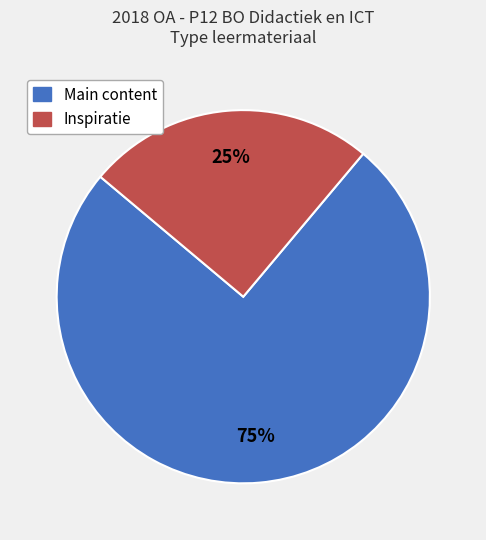

To the nearest percent, what is the average slice percentage?

50%